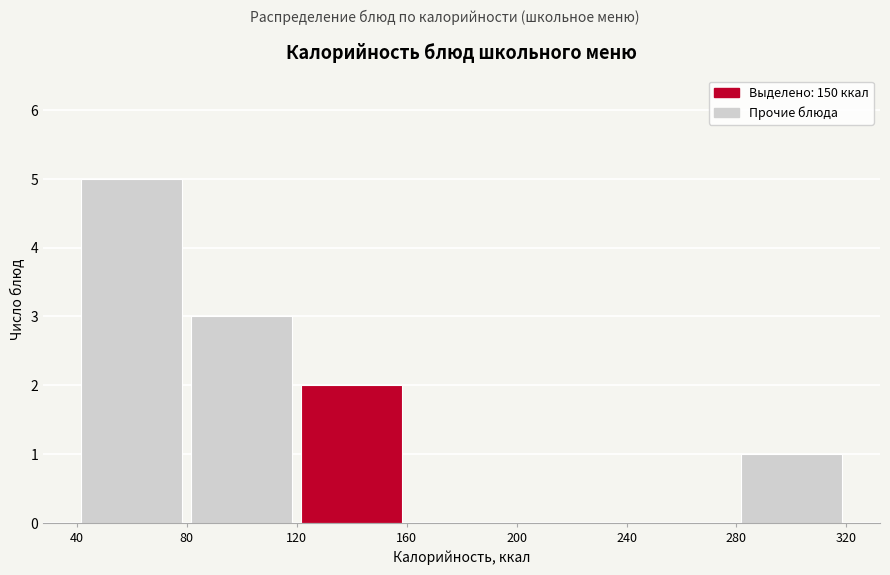

What is the height of the bar covering 80 to 120 on the x-axis? The values are not printed on the chart, so give them approximately, as read against the axis.

3